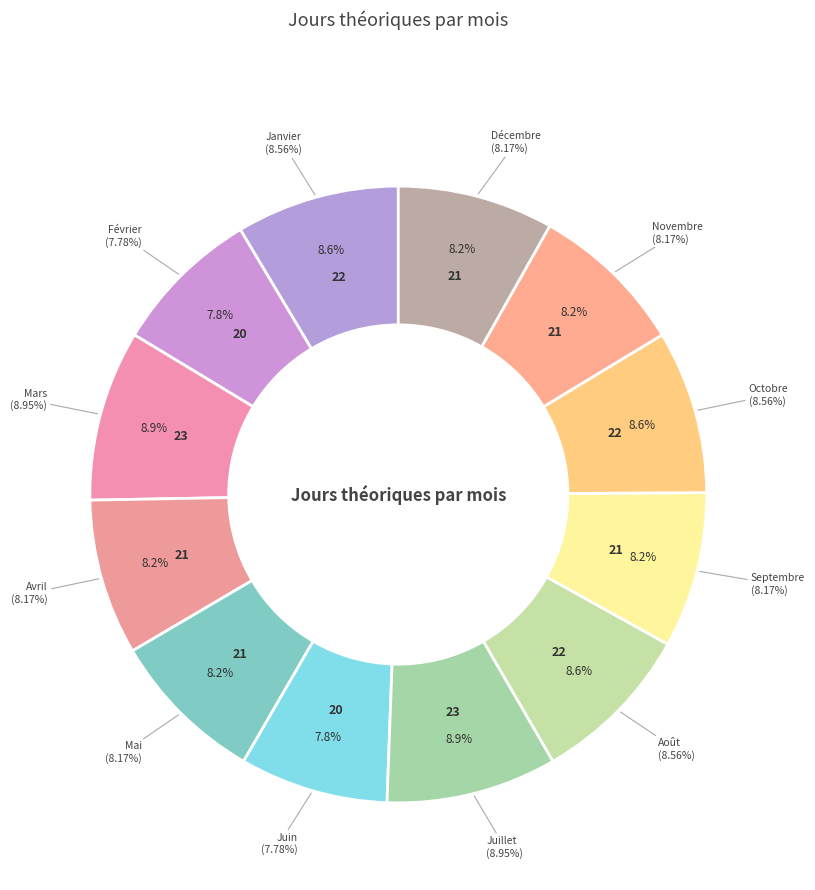

Combined, do Mars and Octobre account for over 50%?

No